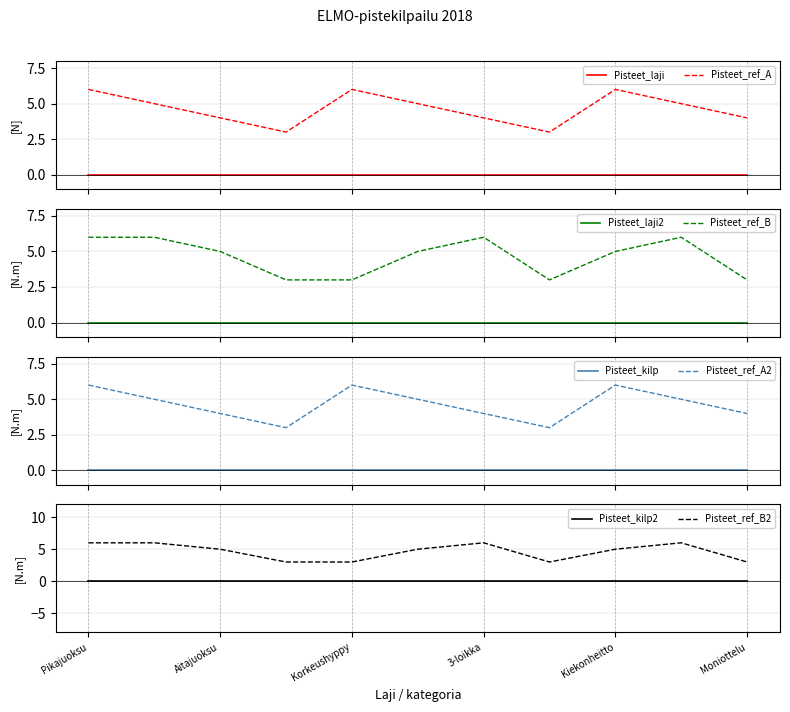

What is the minimum value for Pisteet_ref_A?

3